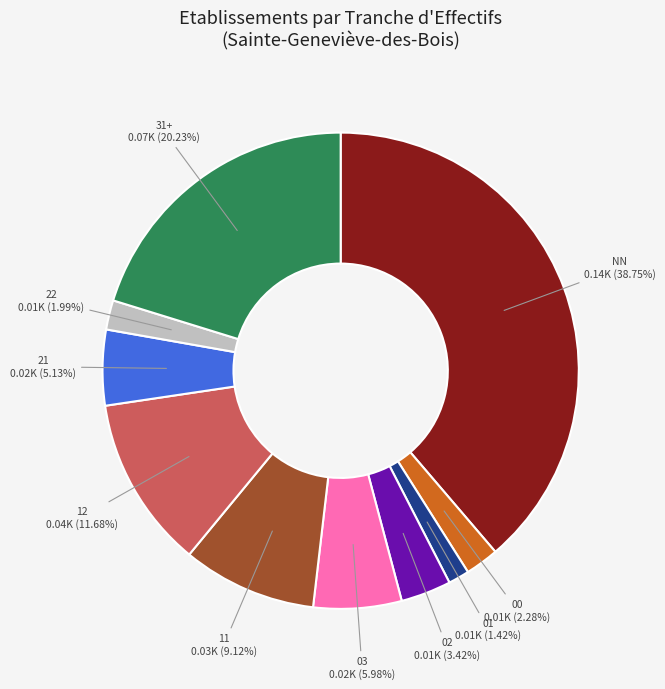

Is there a majority slice in this chart?

No